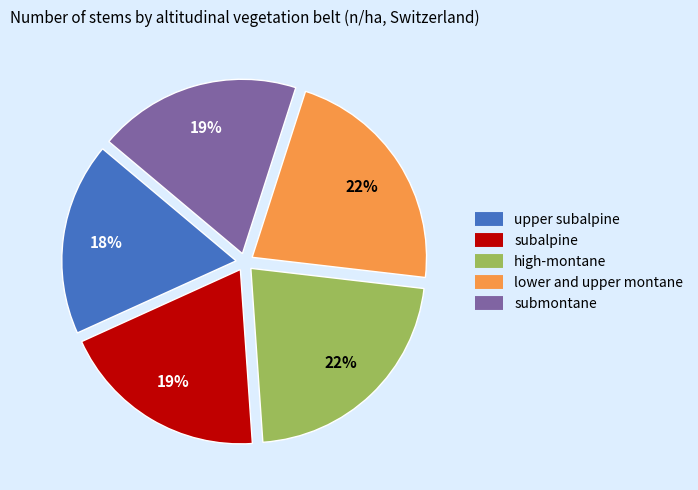

To the nearest percent, what is the difference between the largest and smallest slice percentages?

4%